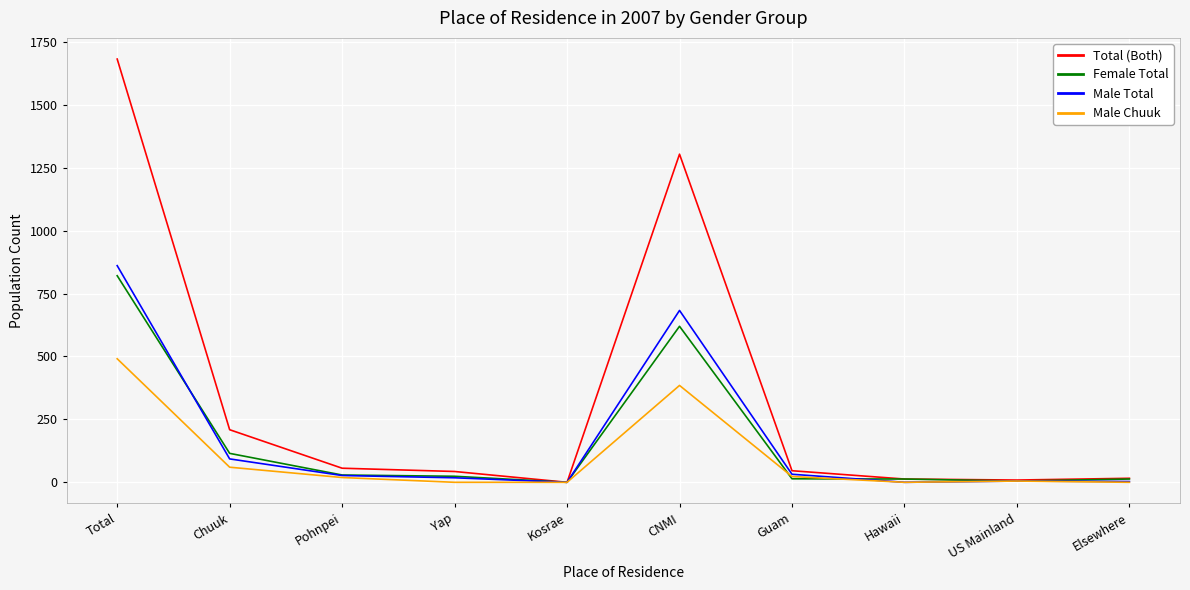

True or false: Total (Both) has a value of 1682 at Total.

True